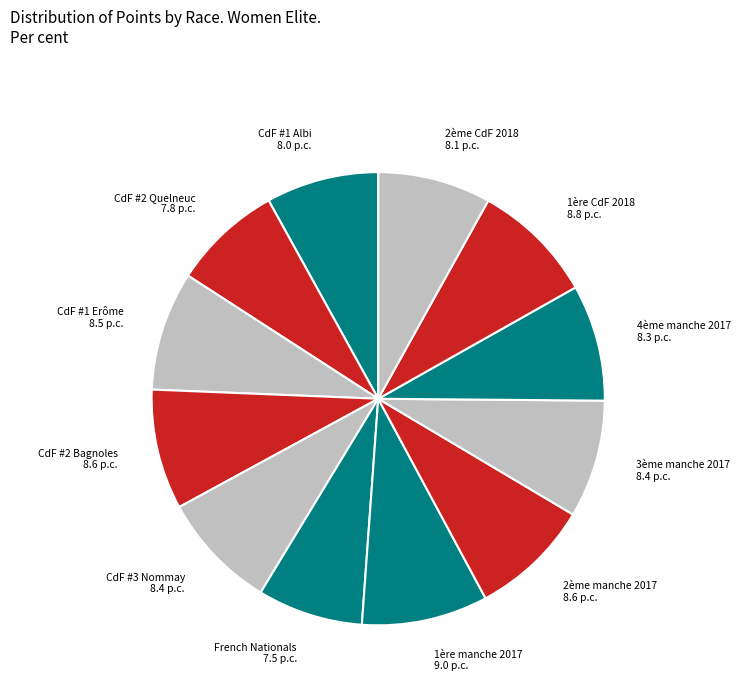

What is the ratio of the value at CdF #1 Albi to the value at CdF #3 Nommay?

1.0